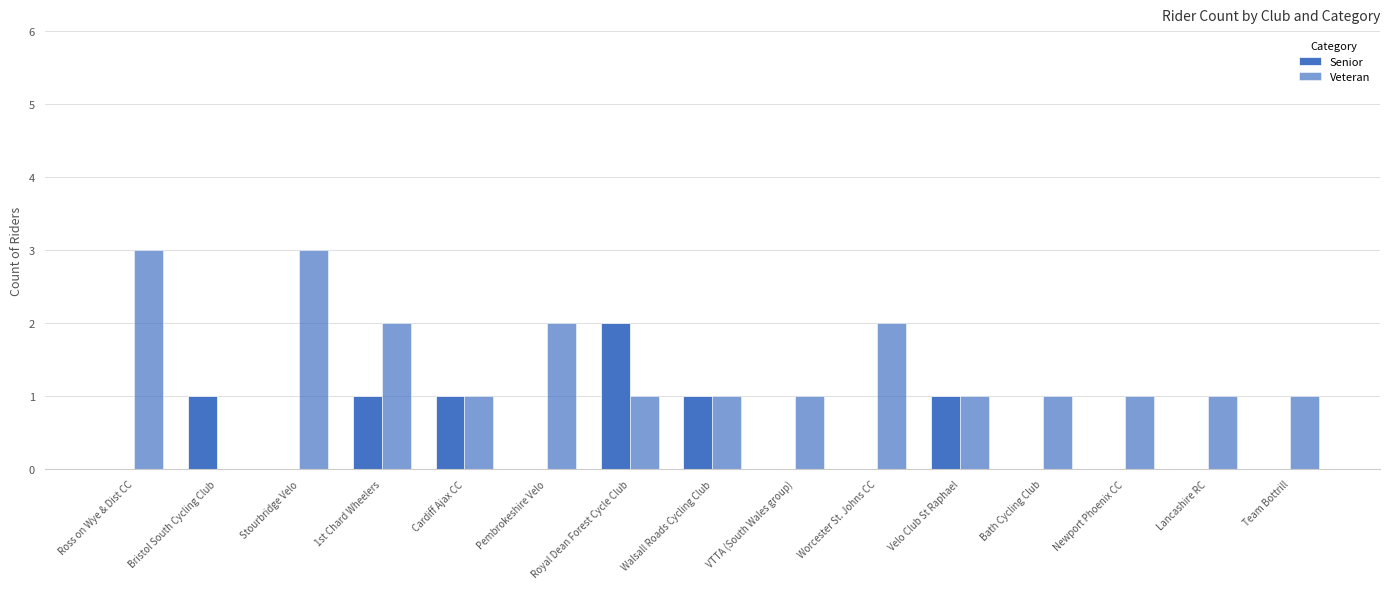

Reading left to right, what are all the values shown in this chart?

Senior: 0	1	0	1	1	0	2	1	0	0	1	0	0	0	0
Veteran: 3	0	3	2	1	2	1	1	1	2	1	1	1	1	1